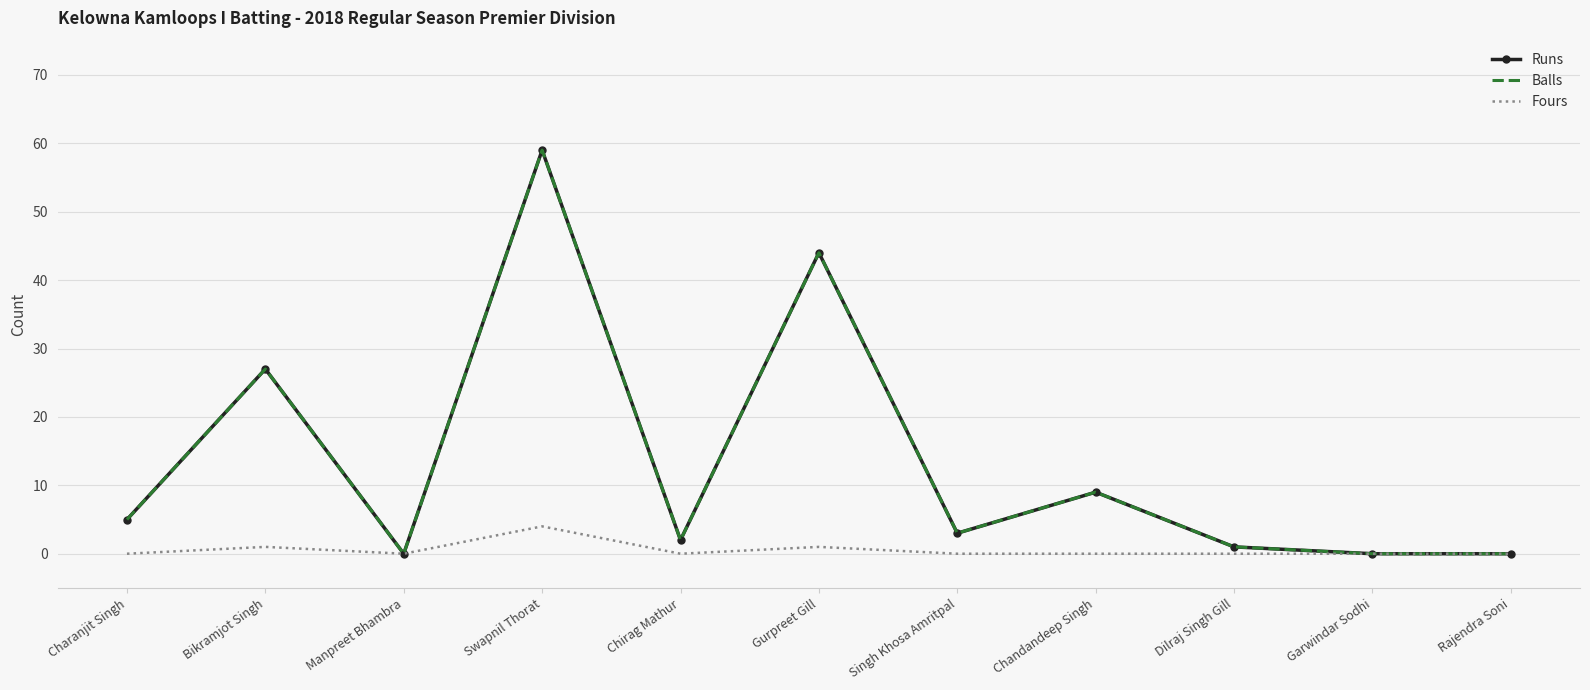

Reading right to left, transcribe all the data shown in this chart.

Runs: 0	0	1	9	3	44	2	59	0	27	5
Balls: 0	0	1	9	3	44	2	59	0	27	5
Fours: 0	0	0	0	0	1	0	4	0	1	0